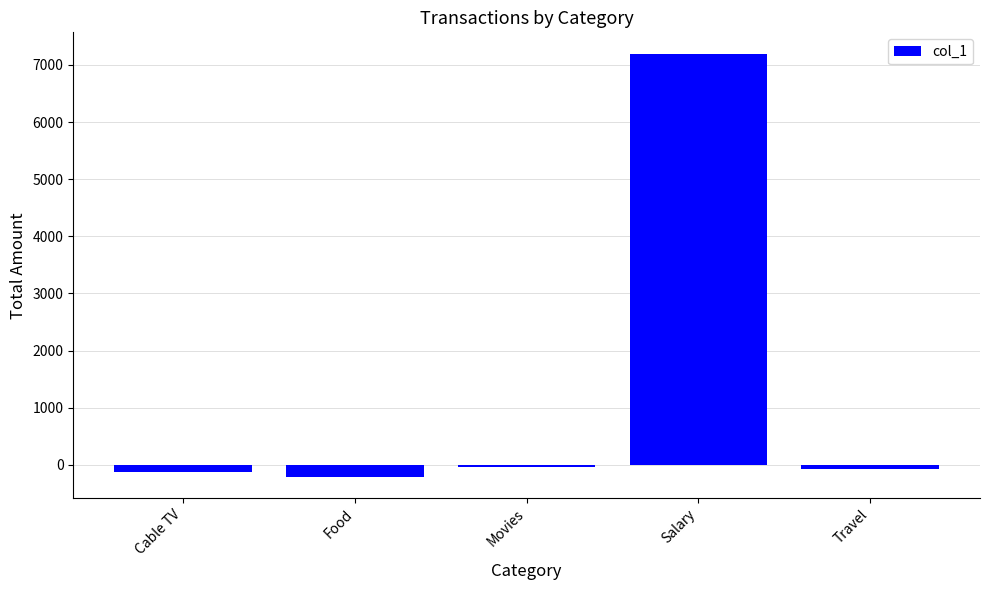

How many values are below -80?

2